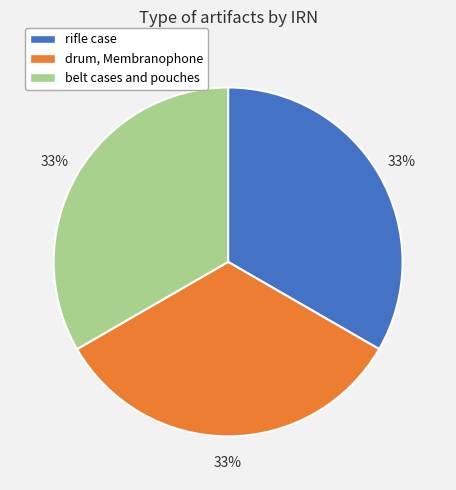

Does rifle case account for over 50% of the chart?

No